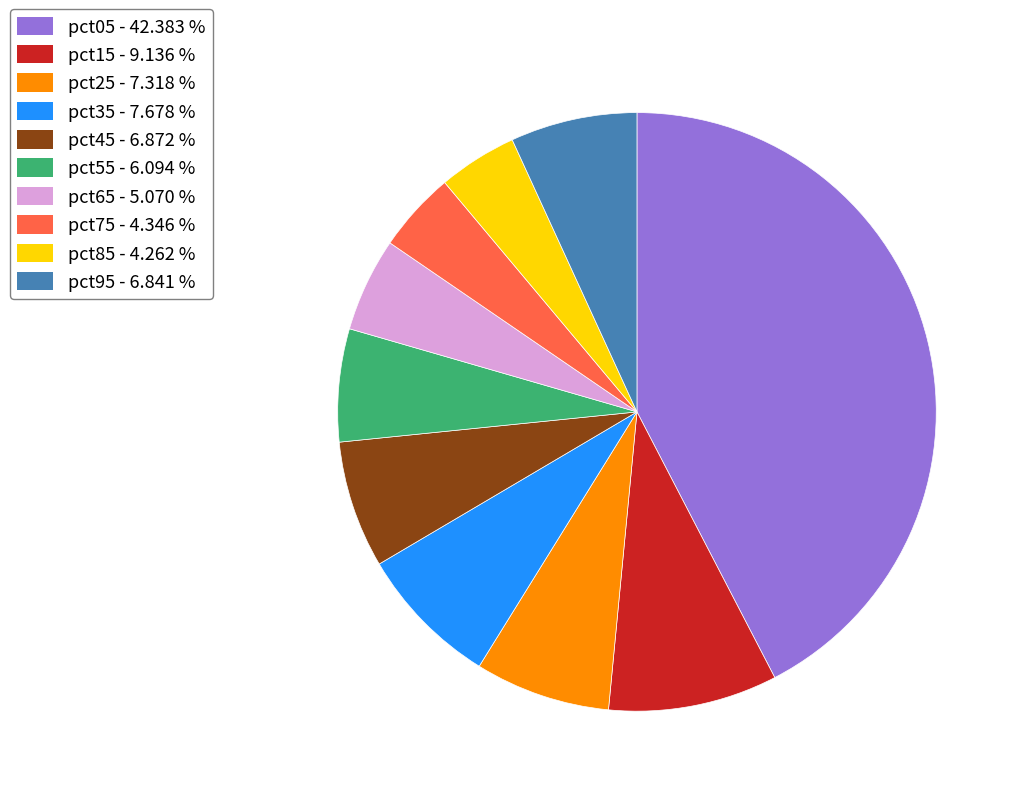

Is the sum of pct15 and pct85 greater than half?

No